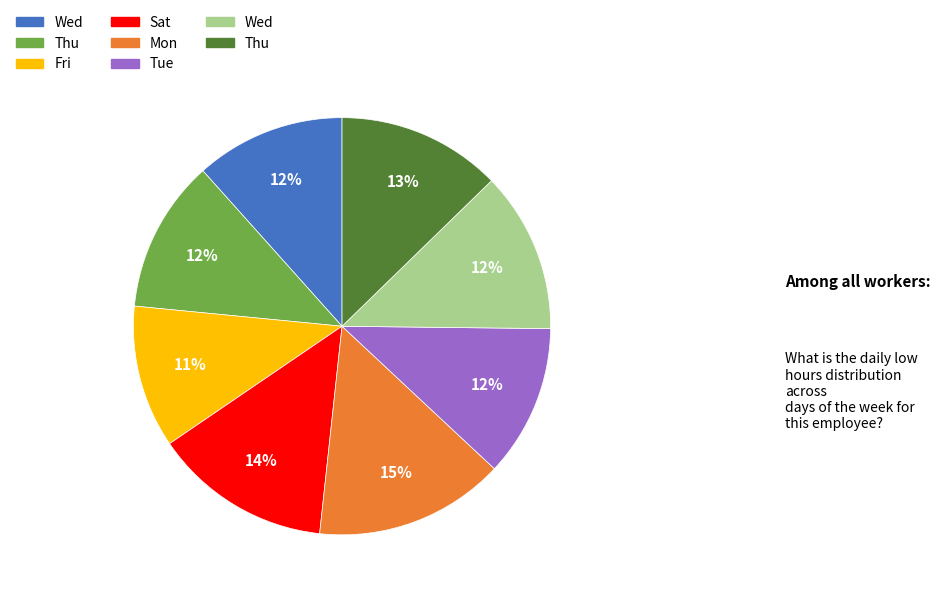

To the nearest percent, what is the difference between the largest and smallest slice percentages?

4%